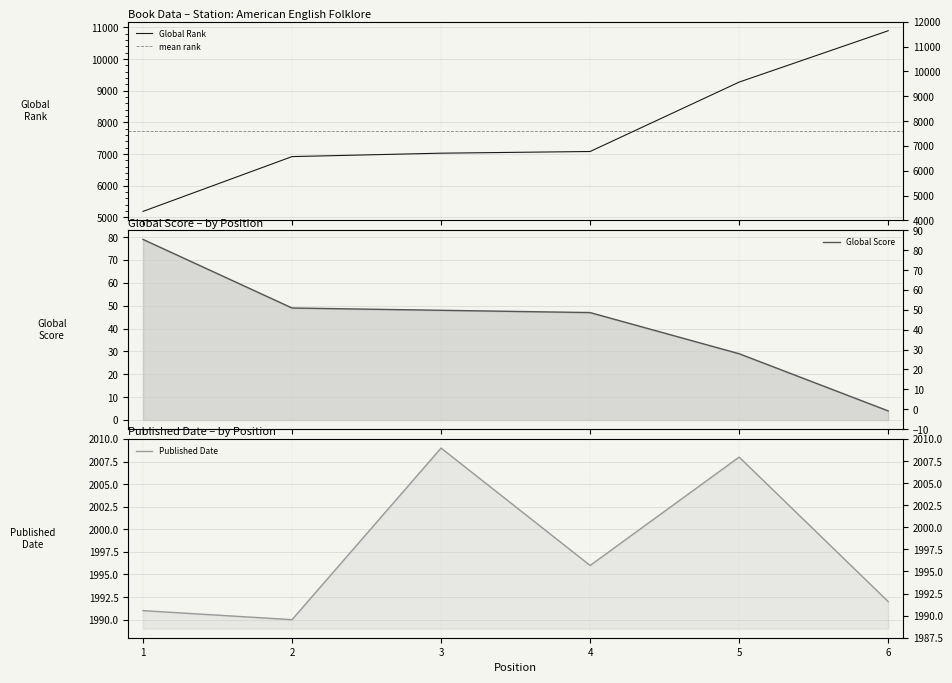

At which category does Published Date reach its first local valley?

2